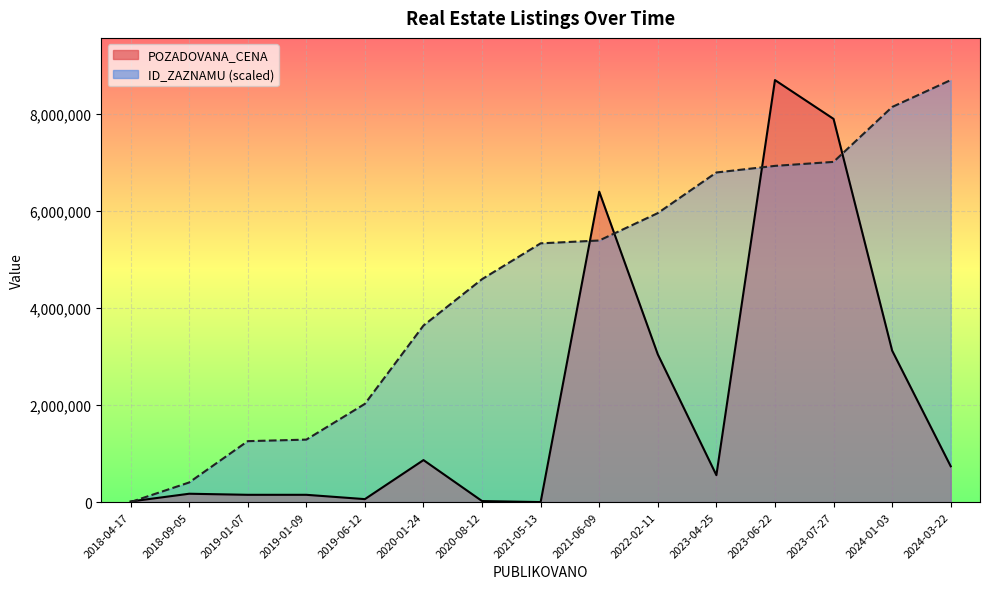

True or false: POZADOVANA_CENA has a value of 4542842.8 at 2023-06-22.

False